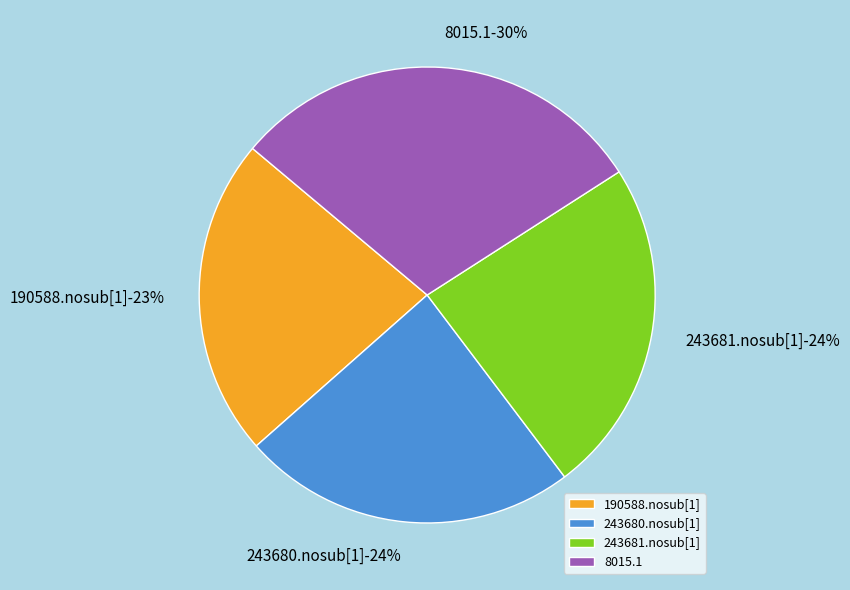

Is there any slice that represents more than half of the pie?

No